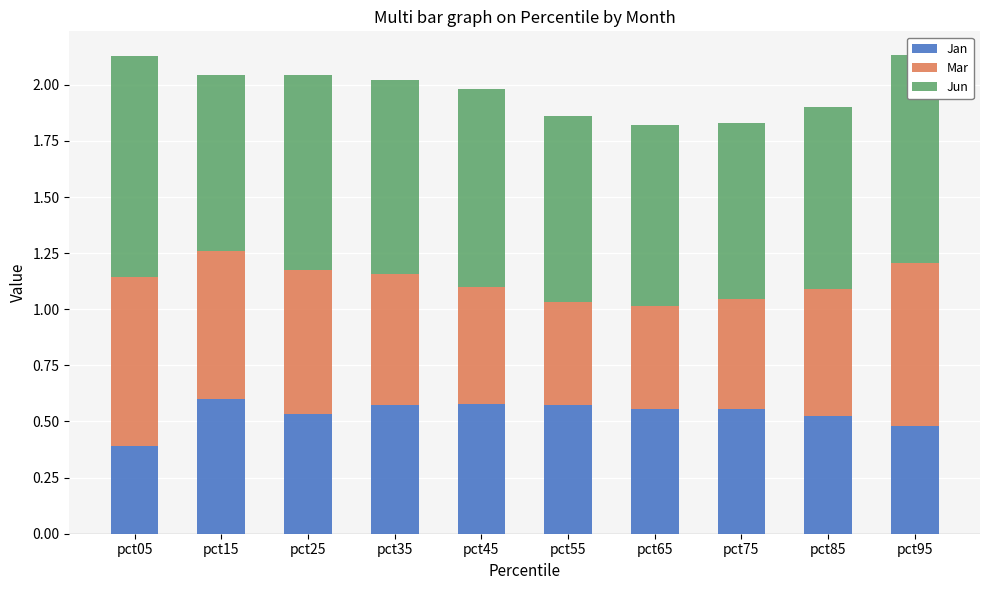

True or false: Jan has a value of 0.3 at pct75.

False